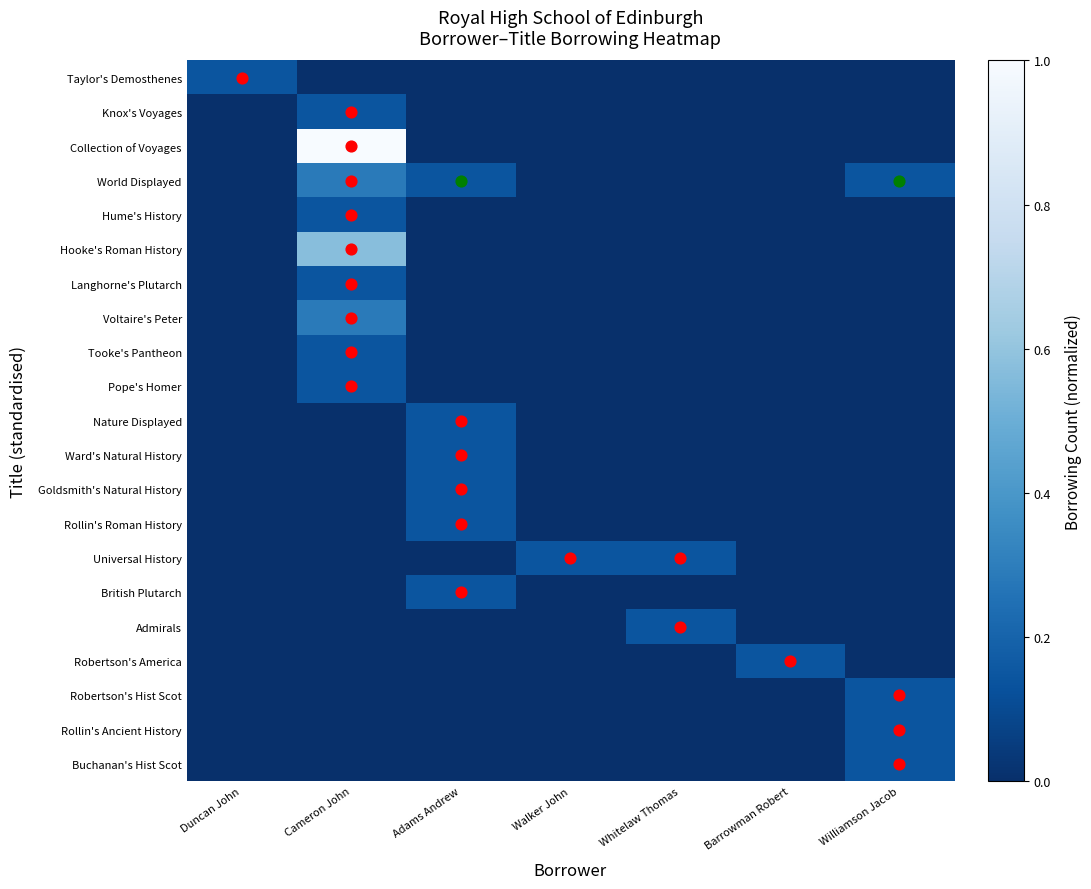

At how many categories does at least one series exceed 0?

7